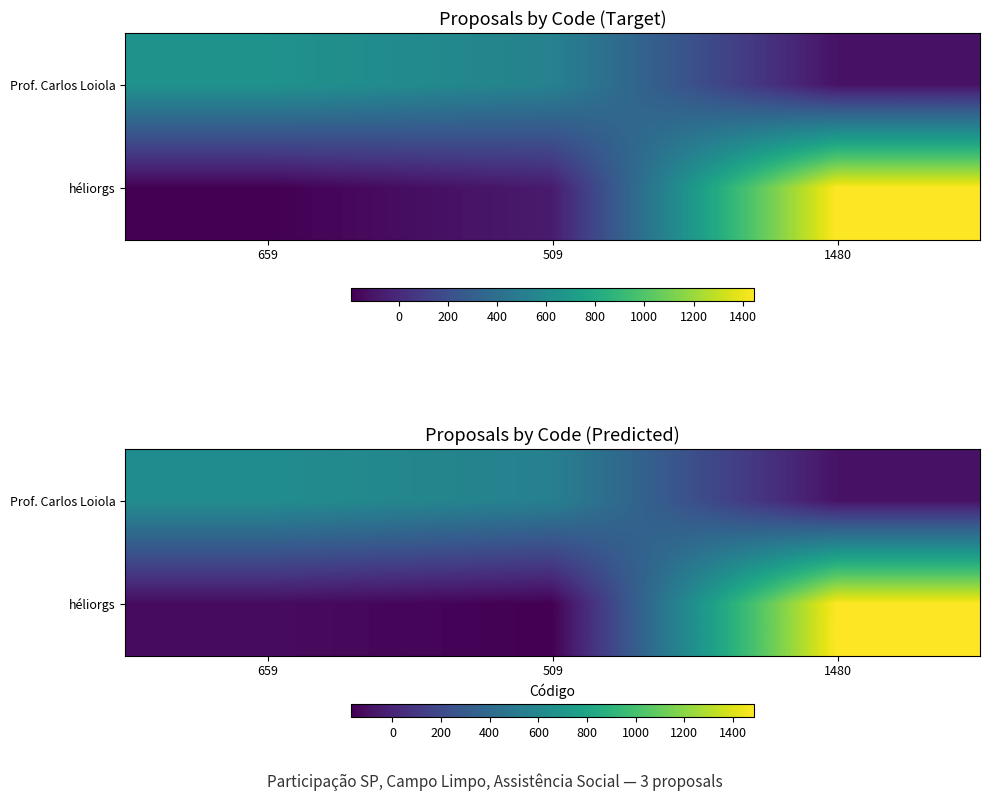

What is the difference between the second highest and minimum values in the Prof. Carlos Loiola series?

636.2